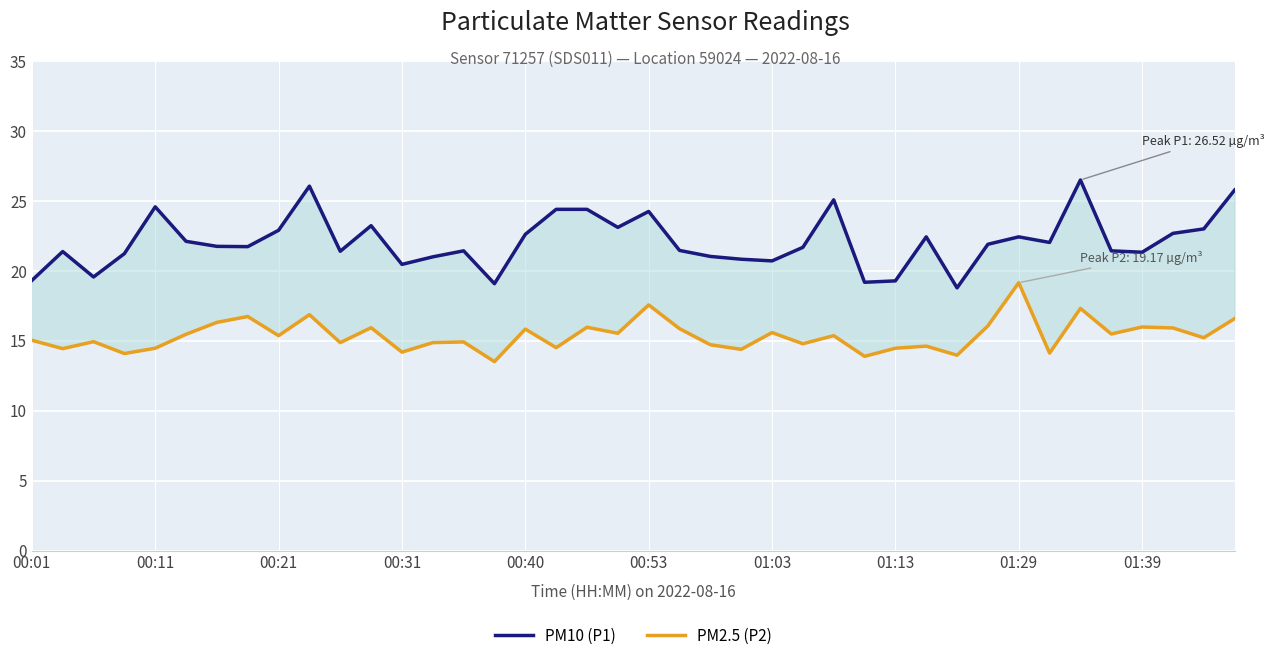

Rank the series by their average value, from lowest to highest.

PM2.5 (P2), PM10 (P1)